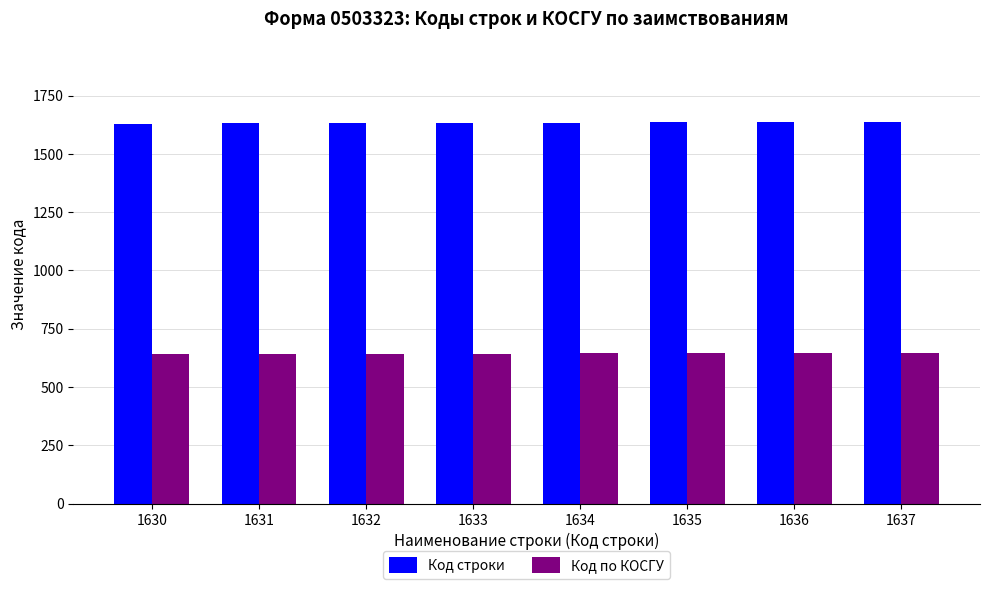

List the series in order of their peak value, lowest first.

Код по КОСГУ, Код строки